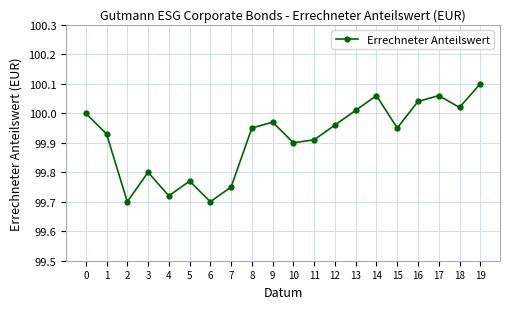

Is it true that the value at 14 is 100.1?

True